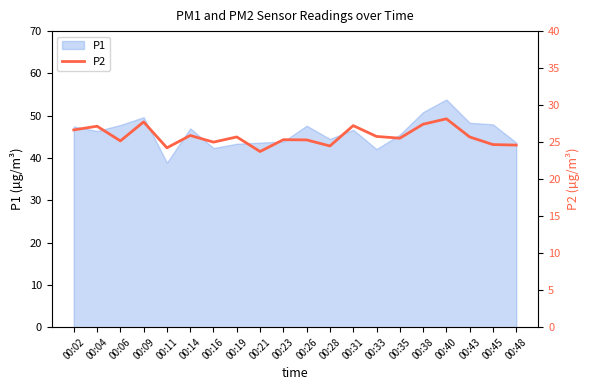

Is it true that P1 equals 42.1 at 00:33?

True